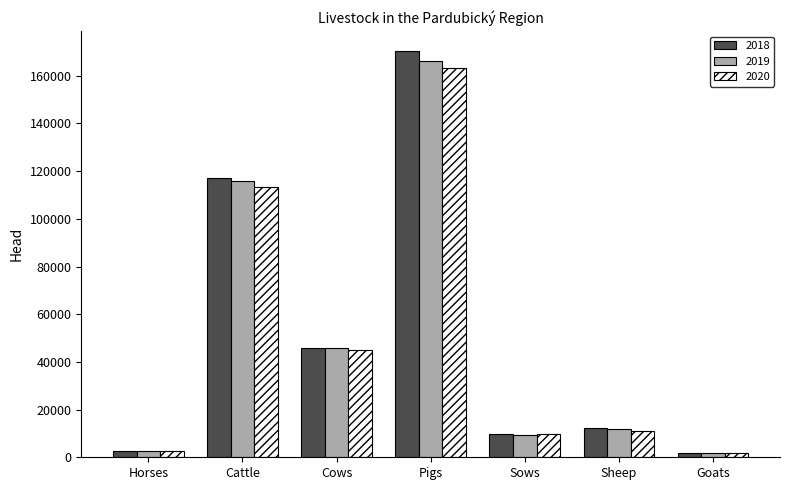

The 2020 series shows 9664 at Sows. True or false?

True